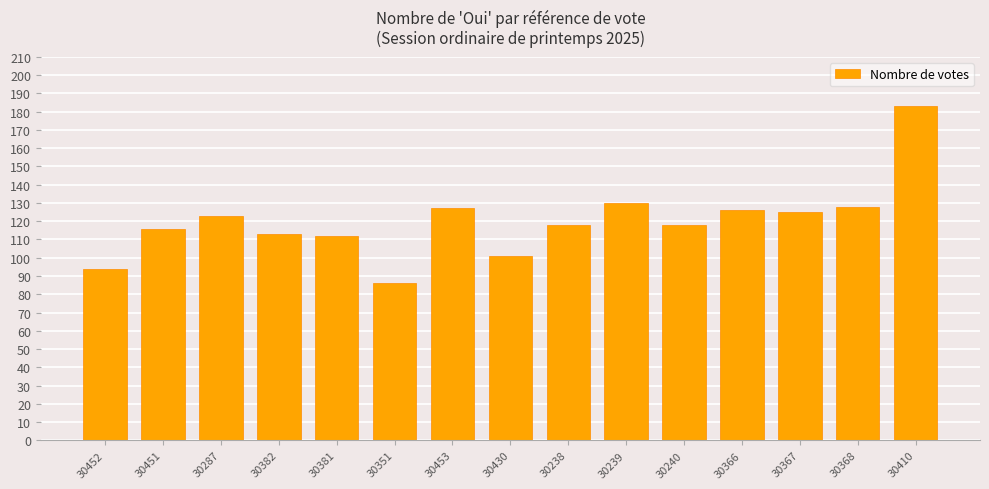

What is the ratio of the value at 30367 to the value at 30453?

1.0